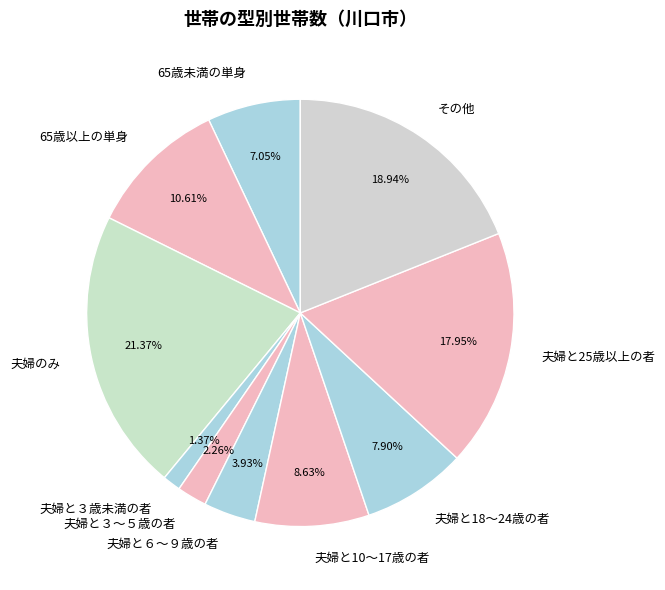

How many segments does this pie chart have?

10